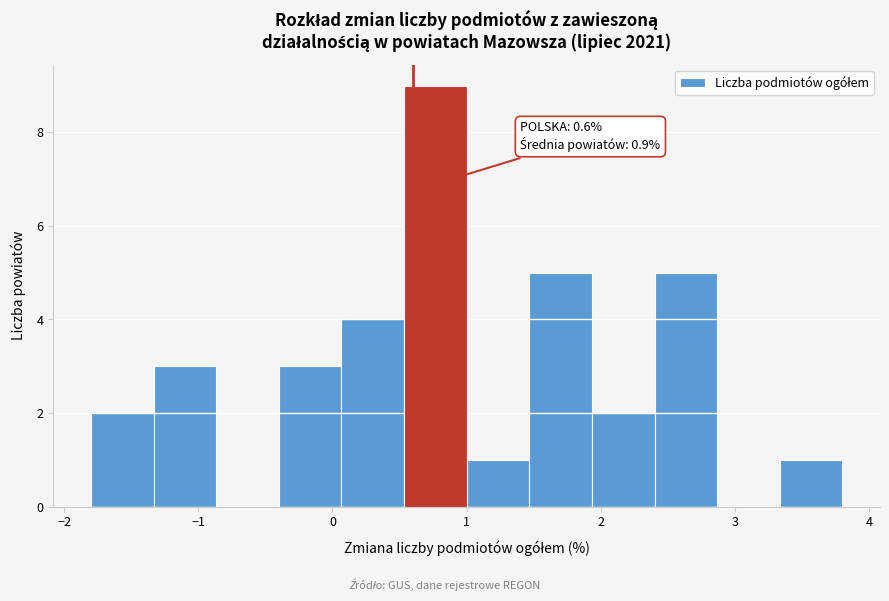

Which range on the x-axis has the tallest bar?

0.5 to 1.0